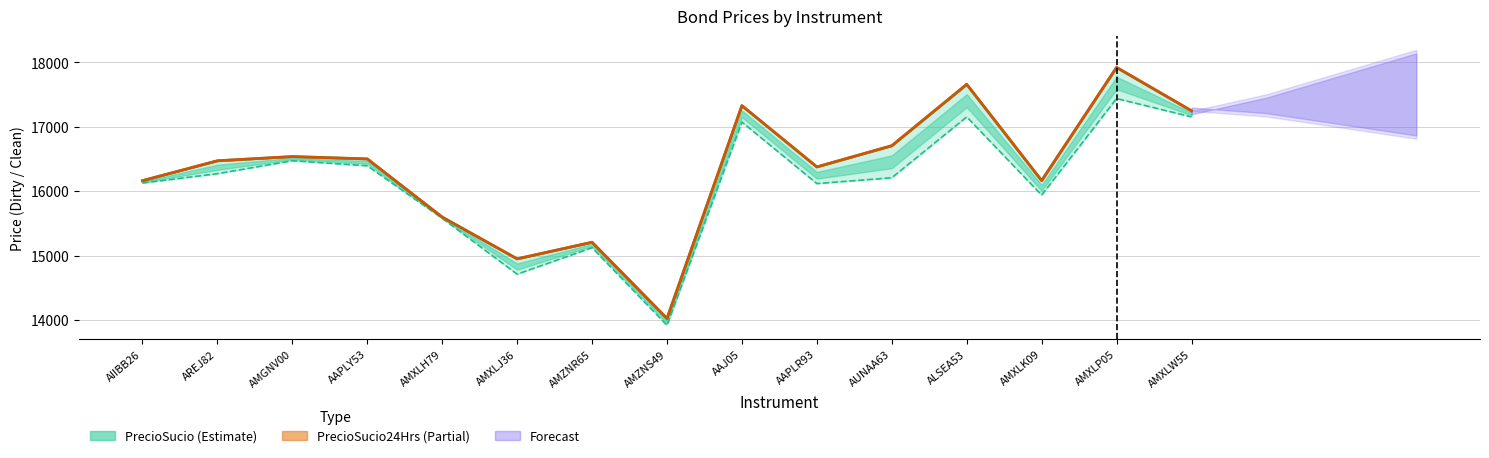

What is the approximate value of PrecioLimpio at AMXLW55?

17151.3